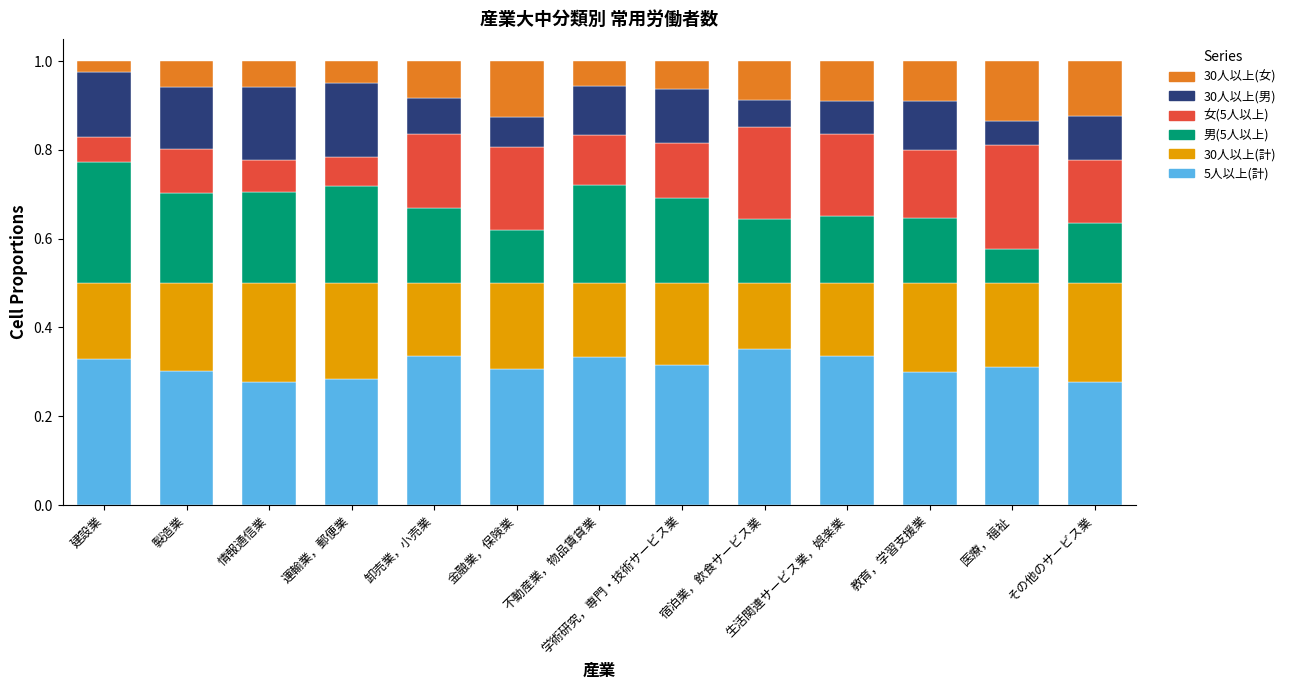

What is the total value across all series at その他のサービス業?

1.0